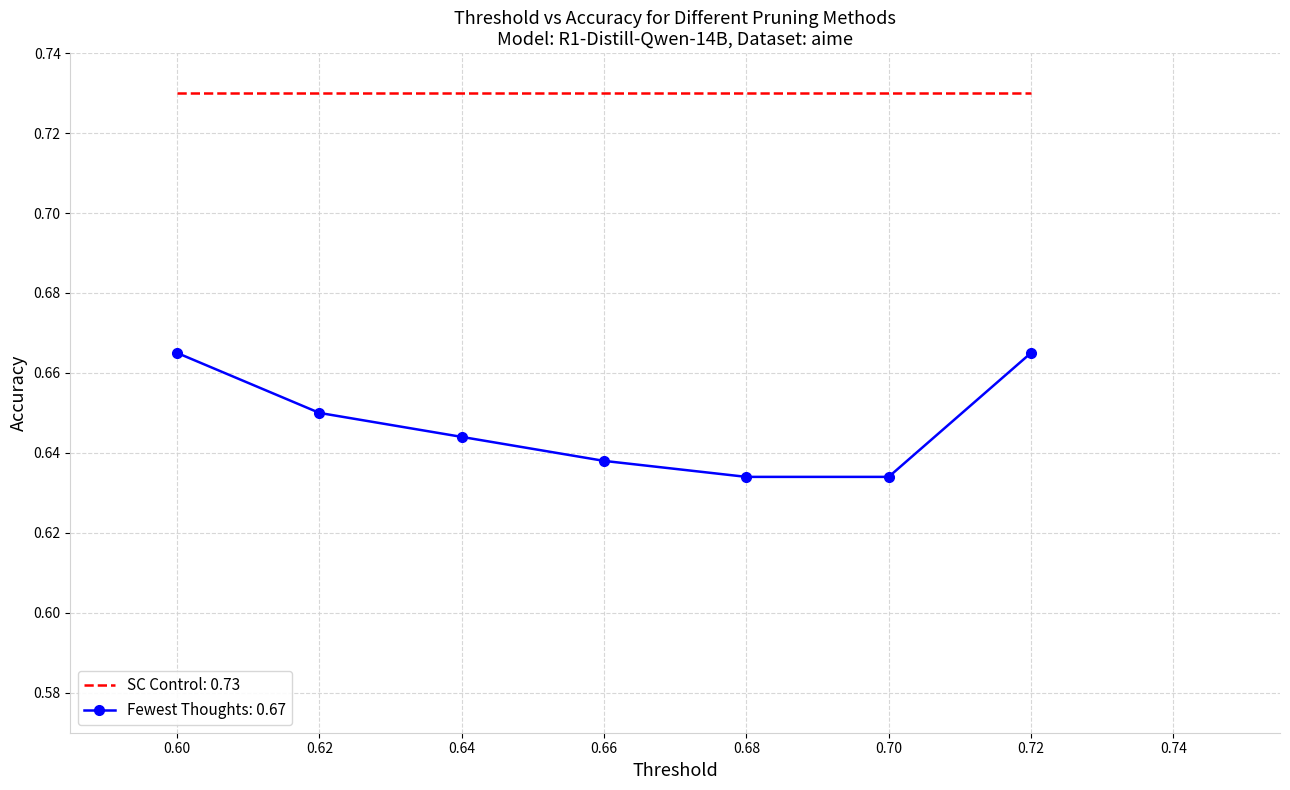

Is it true that Fewest Thoughts: 0.67 equals 0.3 at 0.60?

False